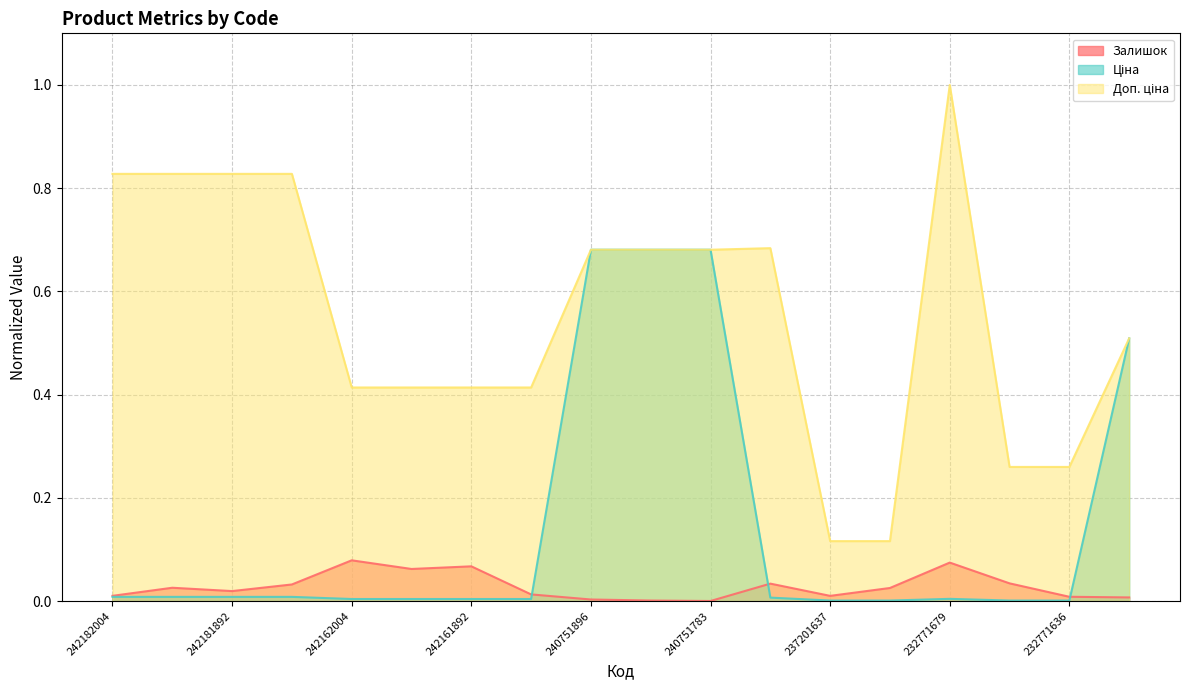

Rank the series by their maximum value, from highest to lowest.

Доп. ціна, Ціна, Залишок